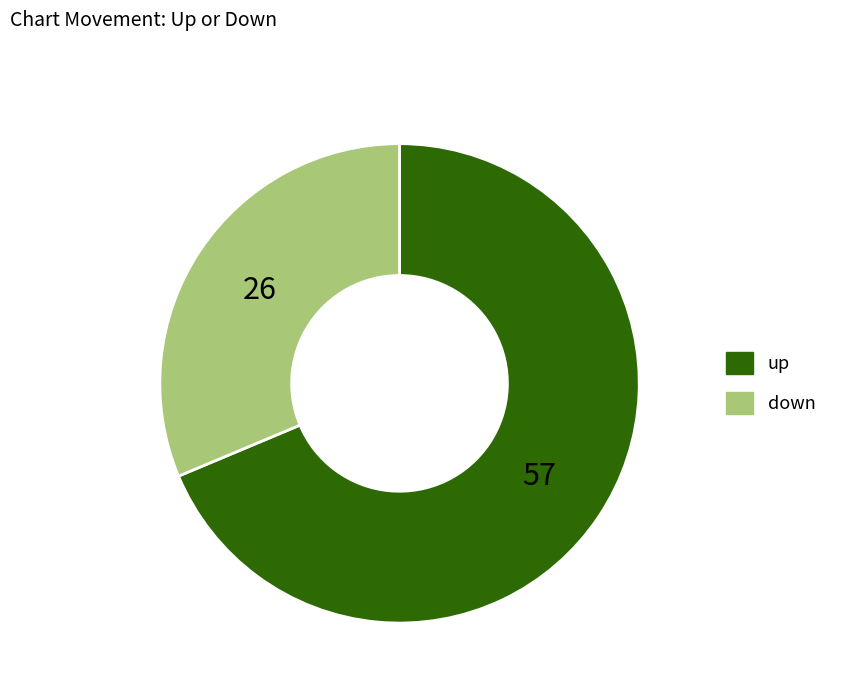

Do up and down together represent more than half of the pie?

Yes